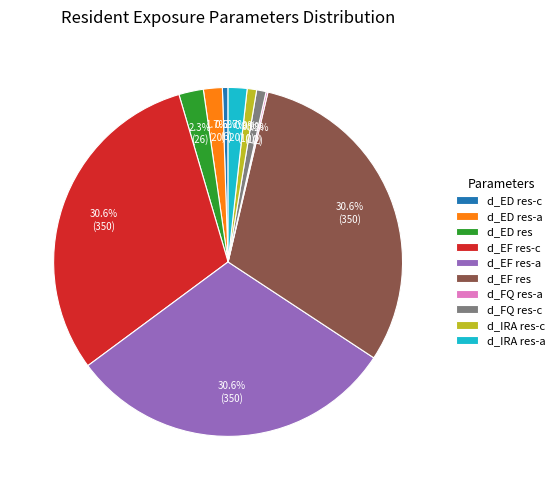

What portion of the pie excludes d_IRA res-a?

98.3%